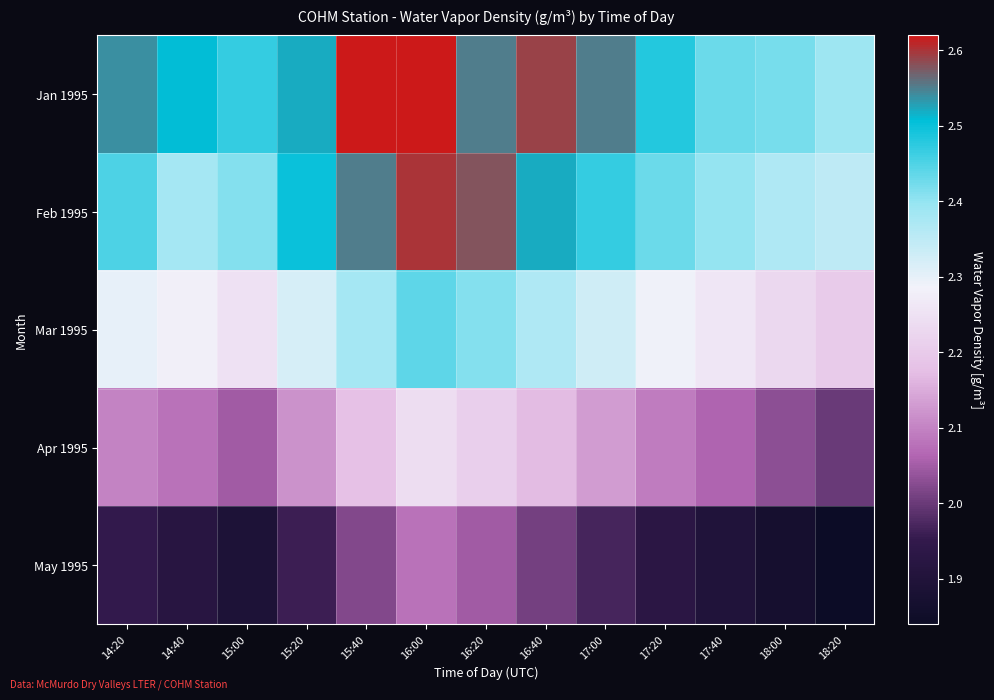

What is the spread (max minus min) of values at 15:20?

0.6